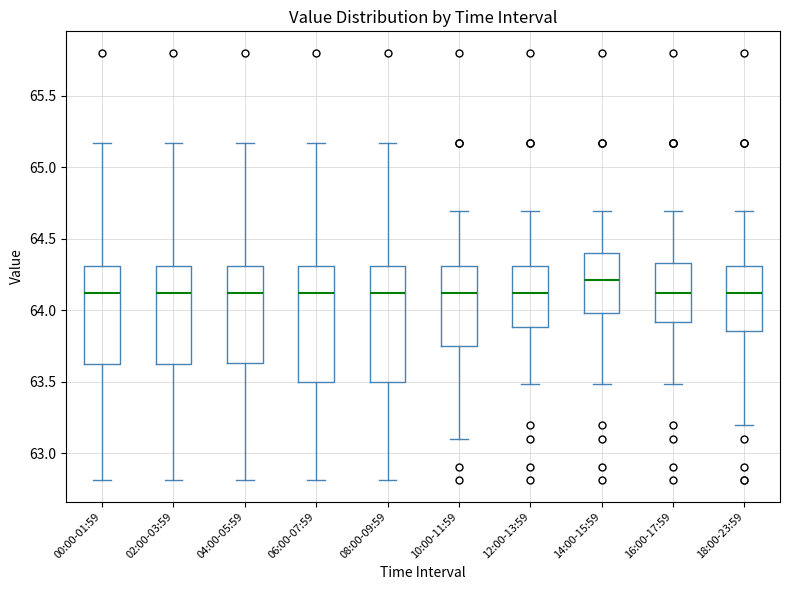

Reading left to right, read every box against the y-axis: the position of its median line, the range the box covers, and the ends of its whiskers. The values are not printed on the chart, so give them approximately, as read against the axis.

00:00-01:59: median 64.10, box 63.60 to 64.30, whiskers 62.80 to 65.15
02:00-03:59: median 64.10, box 63.60 to 64.30, whiskers 62.80 to 65.15
04:00-05:59: median 64.10, box 63.65 to 64.30, whiskers 62.80 to 65.15
06:00-07:59: median 64.10, box 63.50 to 64.30, whiskers 62.80 to 65.15
08:00-09:59: median 64.10, box 63.50 to 64.30, whiskers 62.80 to 65.15
10:00-11:59: median 64.10, box 63.75 to 64.30, whiskers 63.10 to 64.70
12:00-13:59: median 64.10, box 63.90 to 64.30, whiskers 63.50 to 64.70
14:00-15:59: median 64.20, box 64.00 to 64.40, whiskers 63.50 to 64.70
16:00-17:59: median 64.10, box 63.90 to 64.35, whiskers 63.50 to 64.70
18:00-23:59: median 64.10, box 63.85 to 64.30, whiskers 63.20 to 64.70